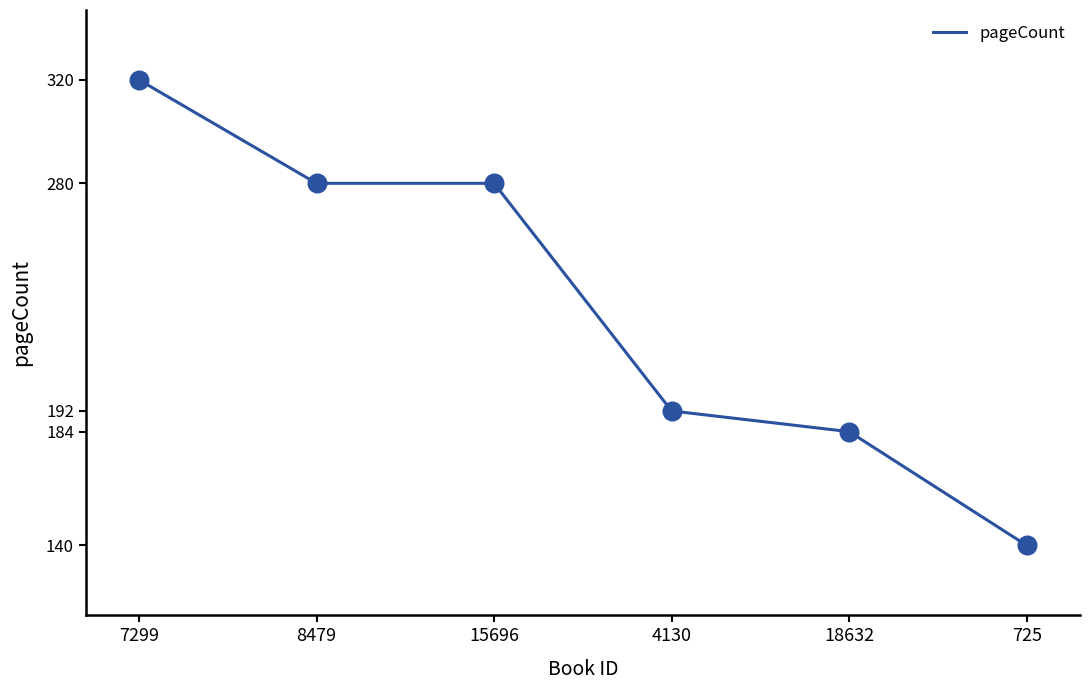

Between 15696 and 4130, which is larger?

15696